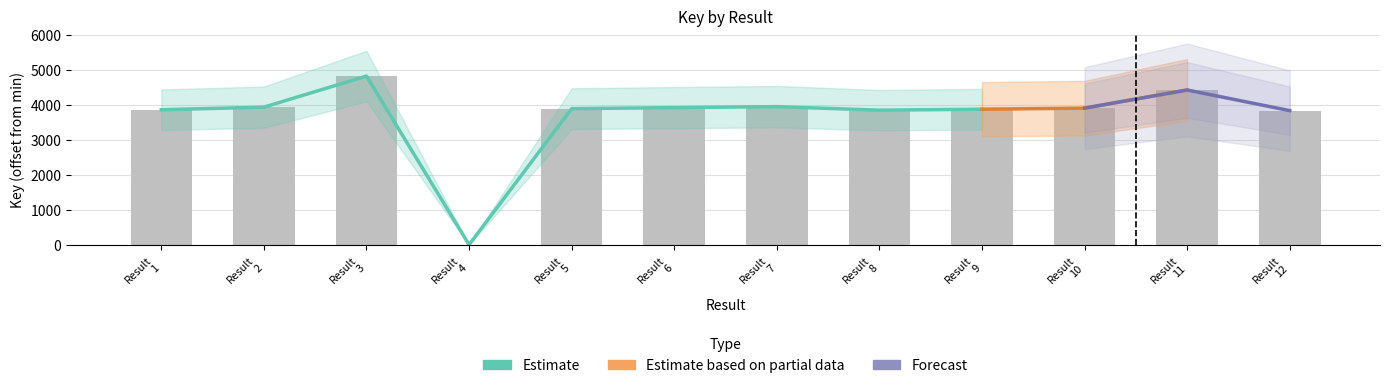

Does the chart contain any negative values?

No